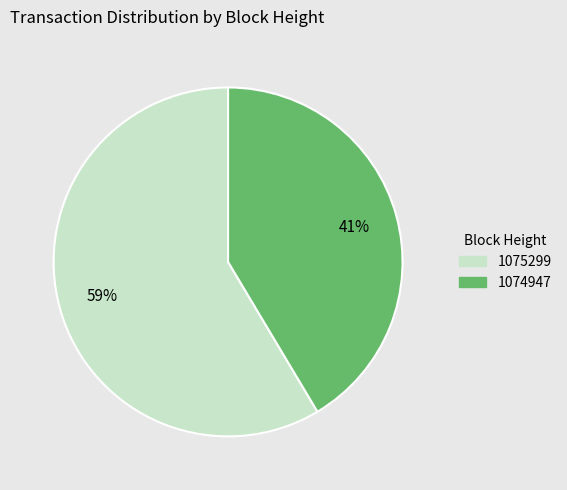

To the nearest percent, what percentage of the pie is 1074947?

41%